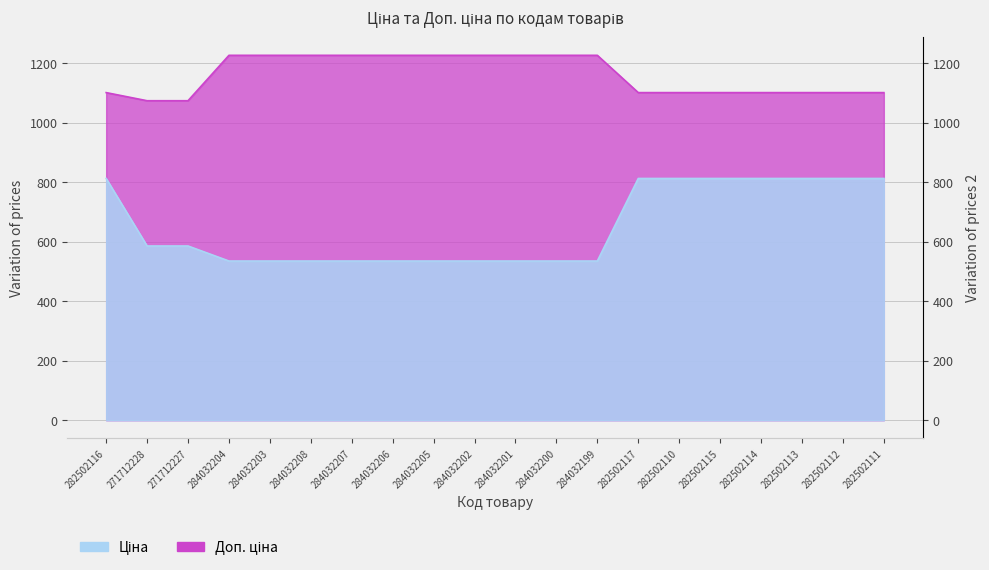

Where does the Доп. ціна series first go above 1227?

284032204